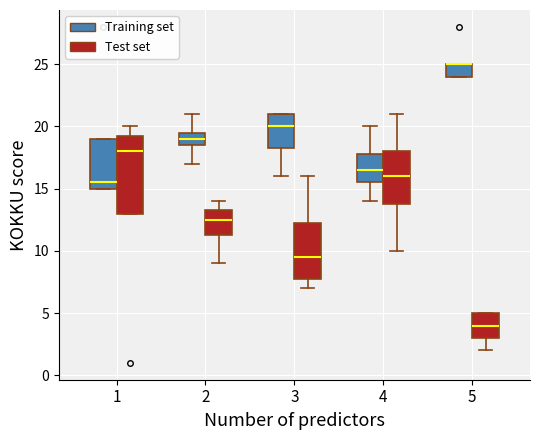

Which box is the tallest, from its lower edge to its upper edge?

1 (Test set)